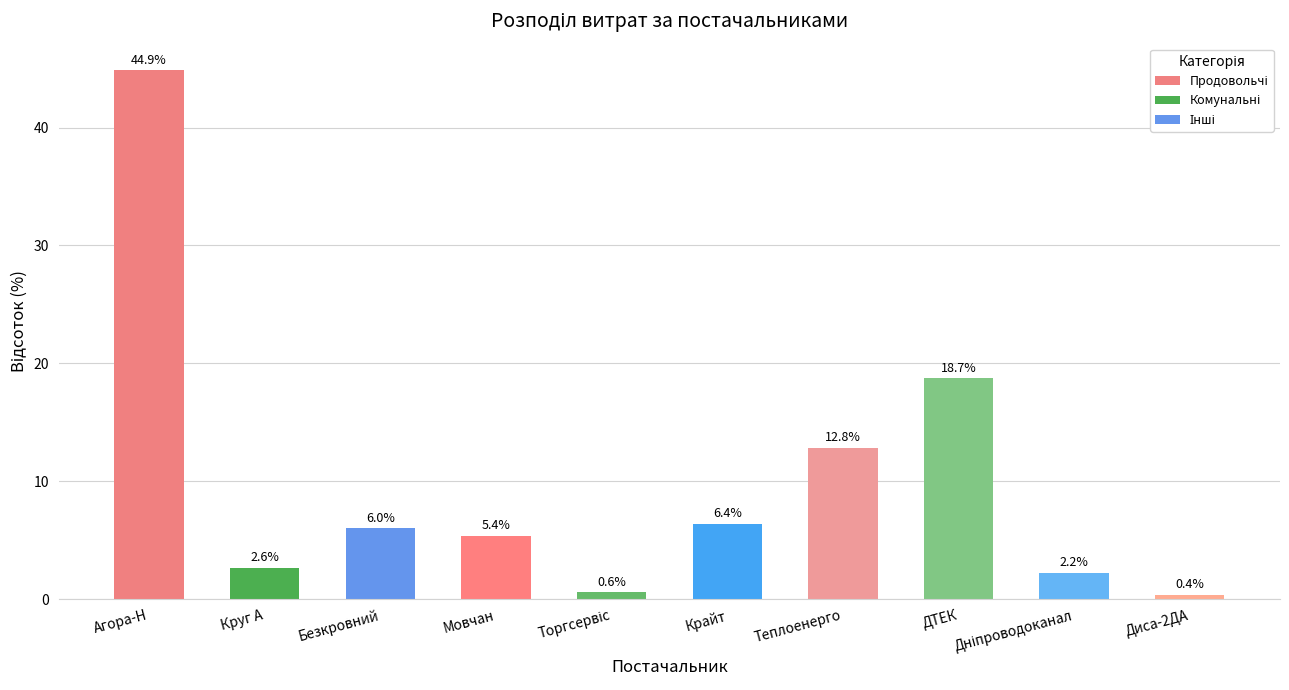

What is the difference between the maximum and minimum values?

44.5